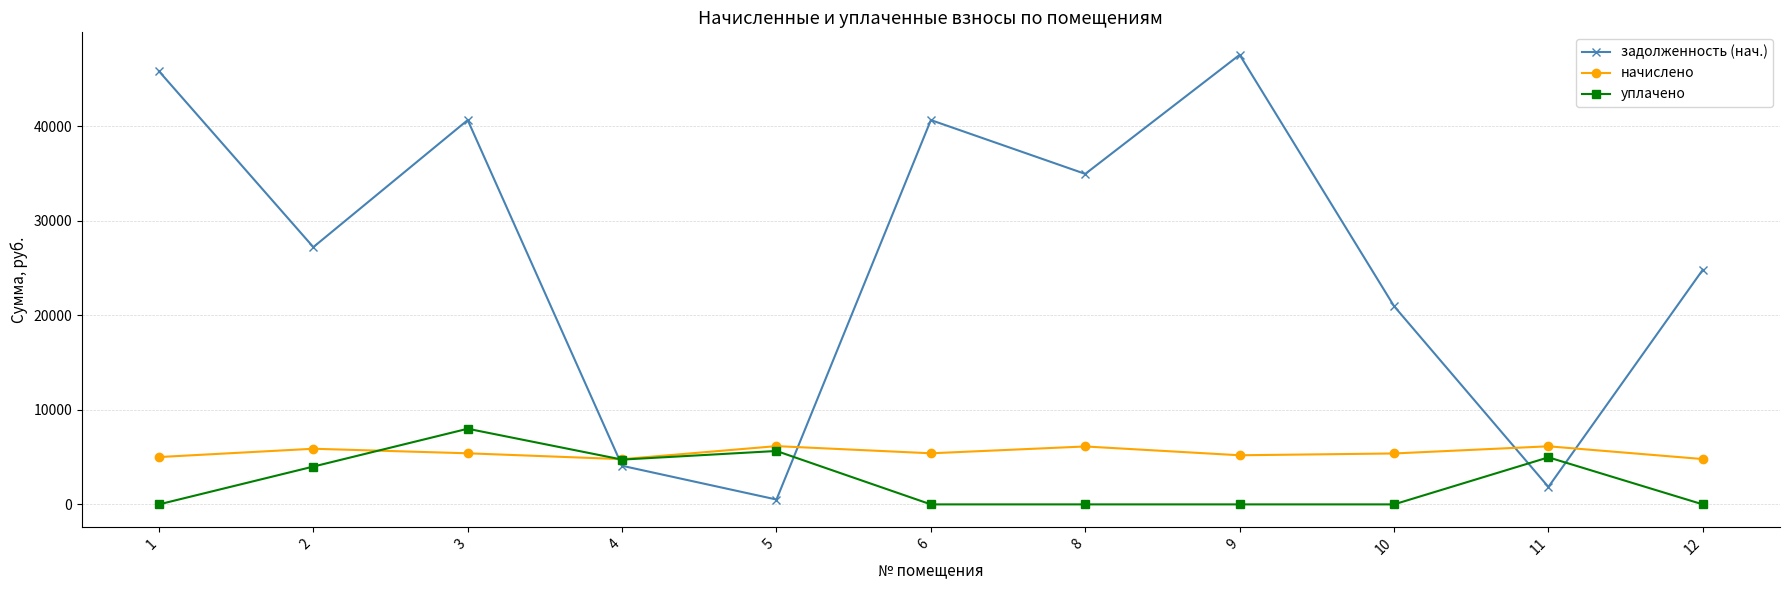

What is the value of the начислено point at the 6th from the left?

5403.1